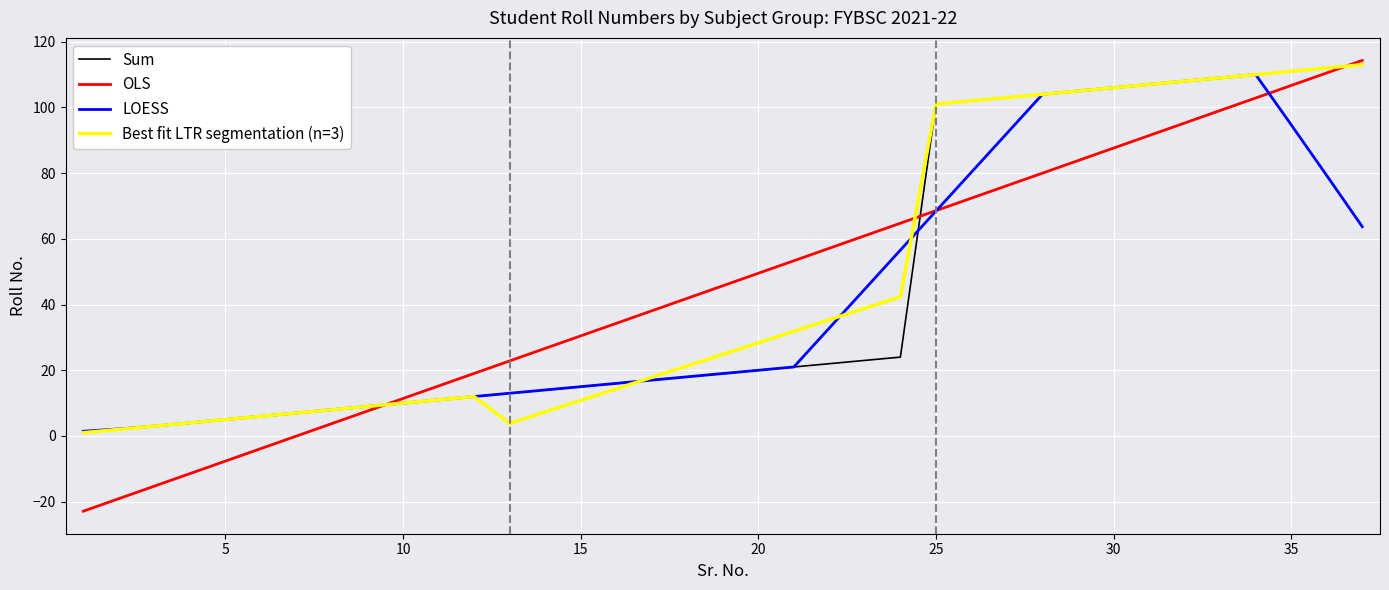

What is the sum of all Sum values?

1691.0